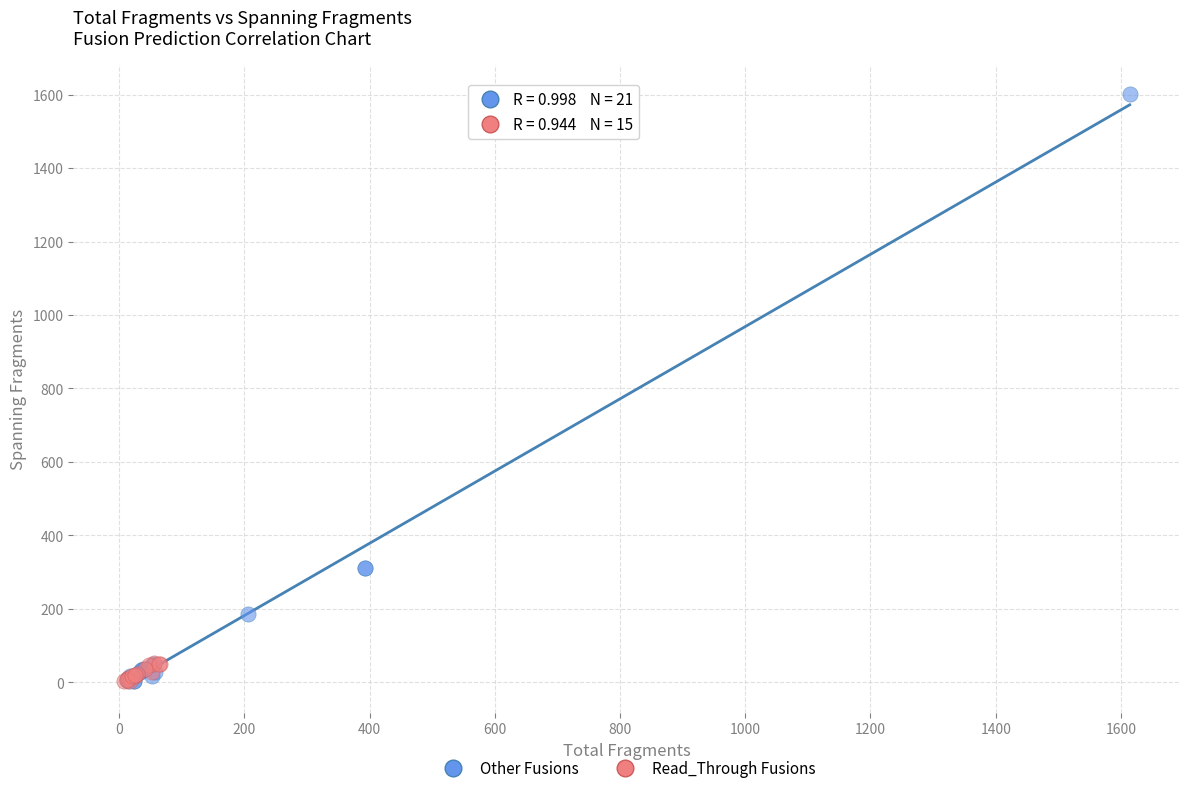

Which series reaches the maximum Y coordinate?

Other Fusions